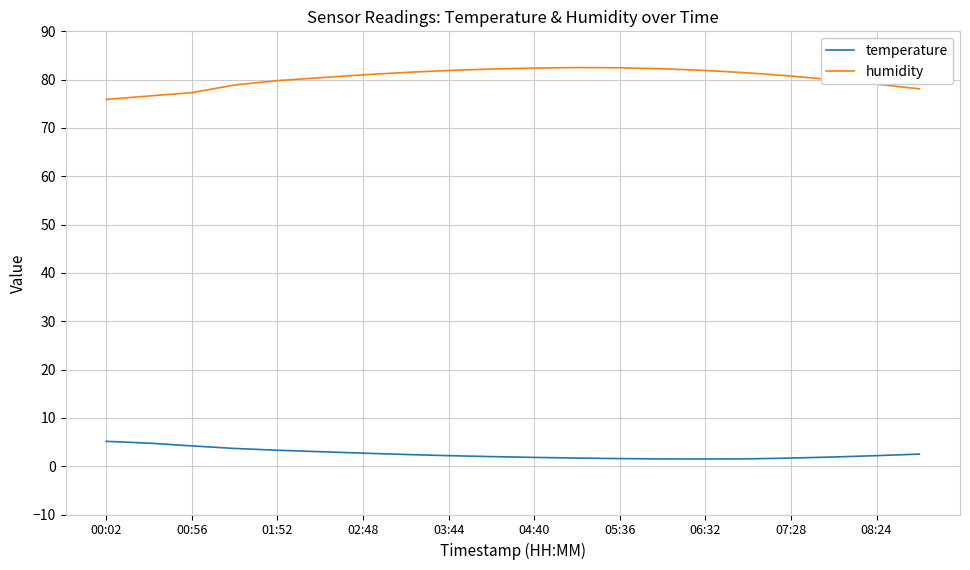

What is the difference between the maximum and minimum values in the temperature series?

3.7